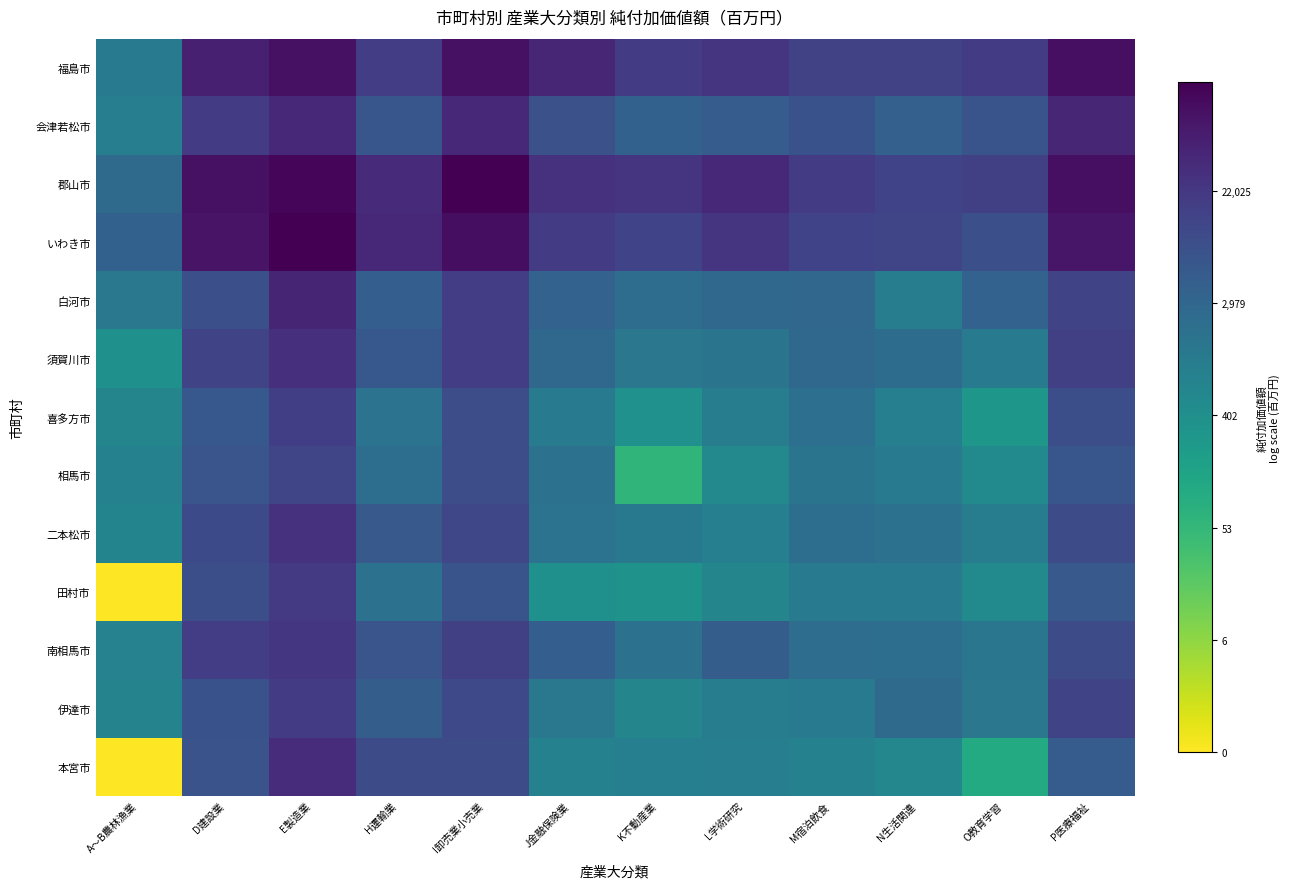

What is the greatest value displayed?

11.9